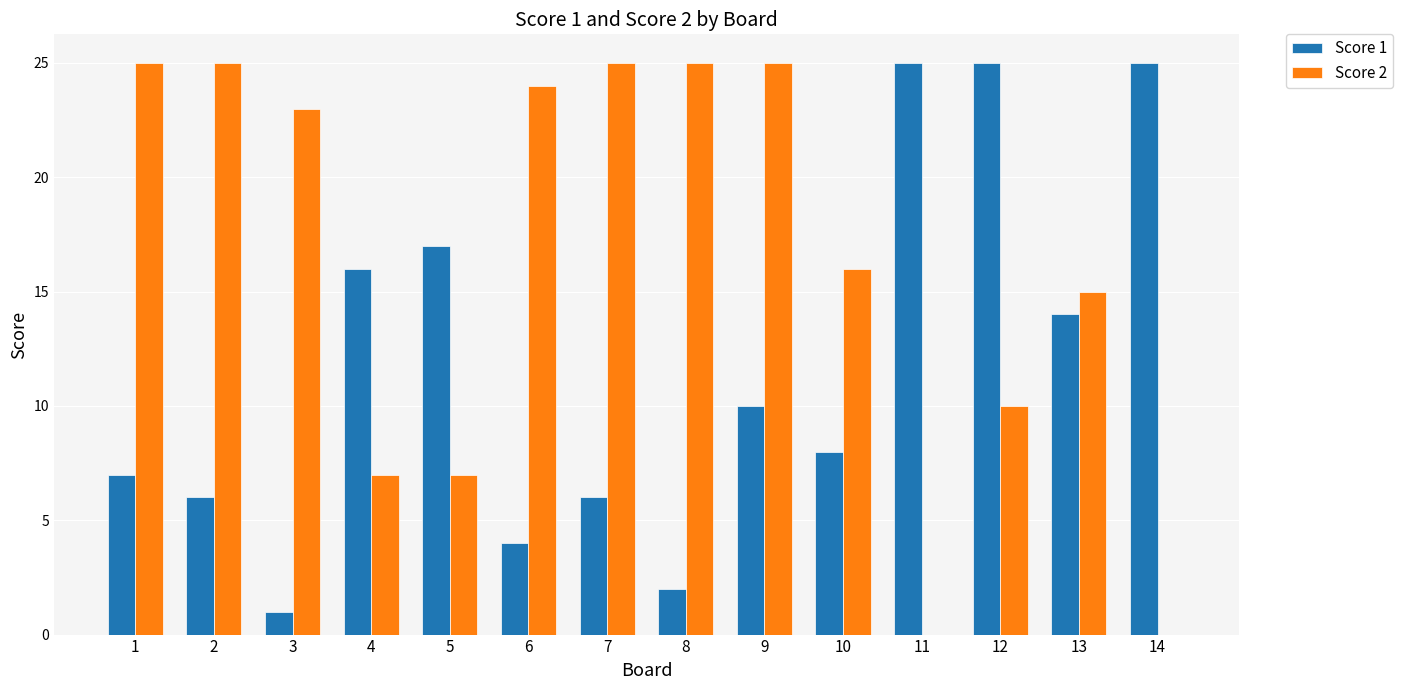

Does the chart contain stacked bars?

No